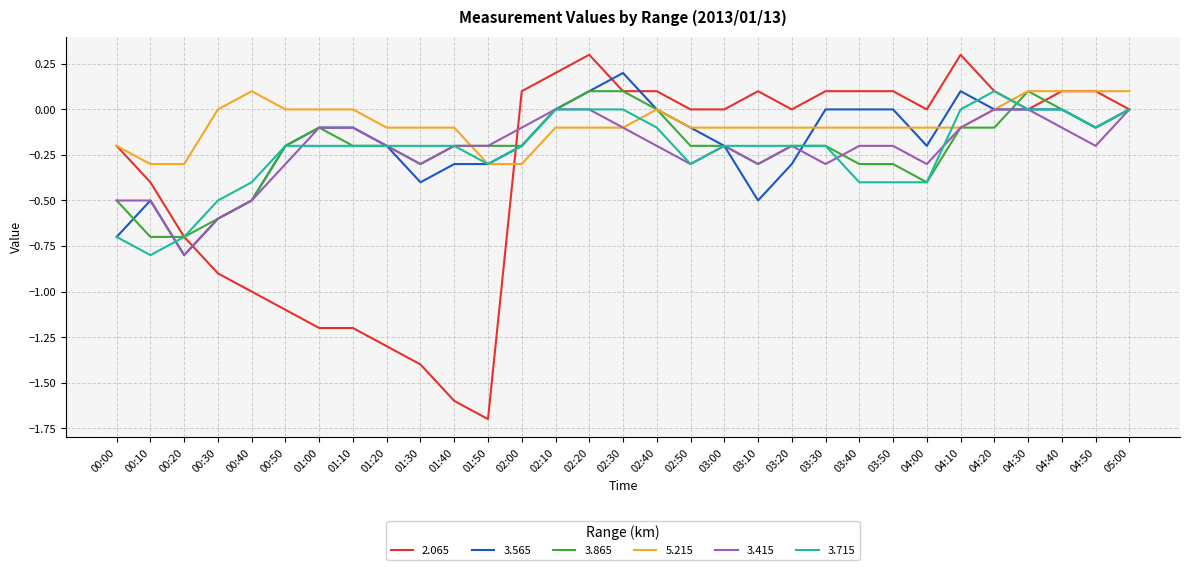

What is the minimum value shown in the chart?

-1.7